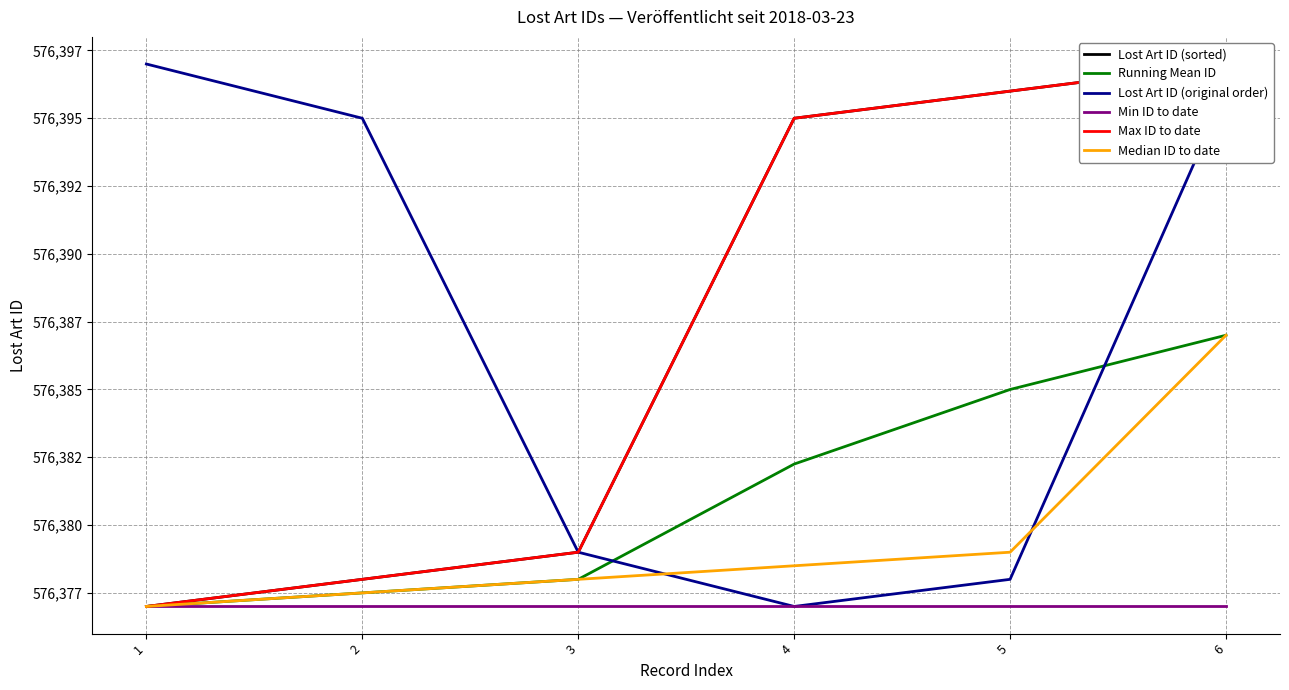

Is it true that Lost Art ID (sorted) equals 576378.0 at 2?

True